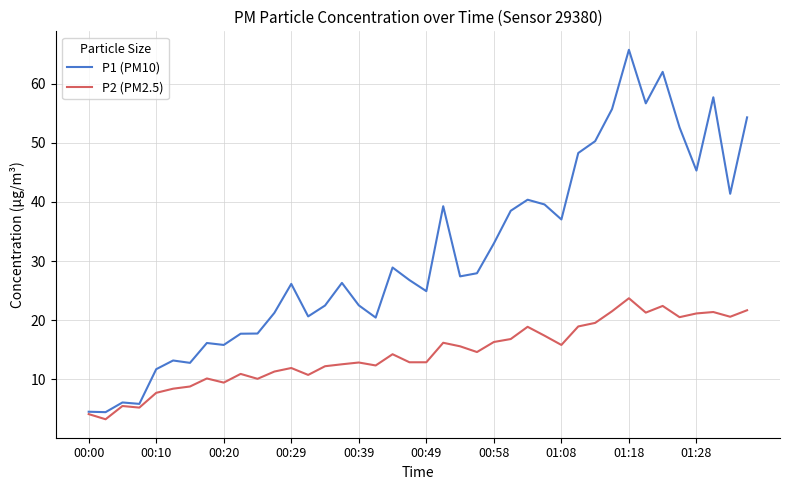

Which series has the widest spread of values?

P1 (PM10)